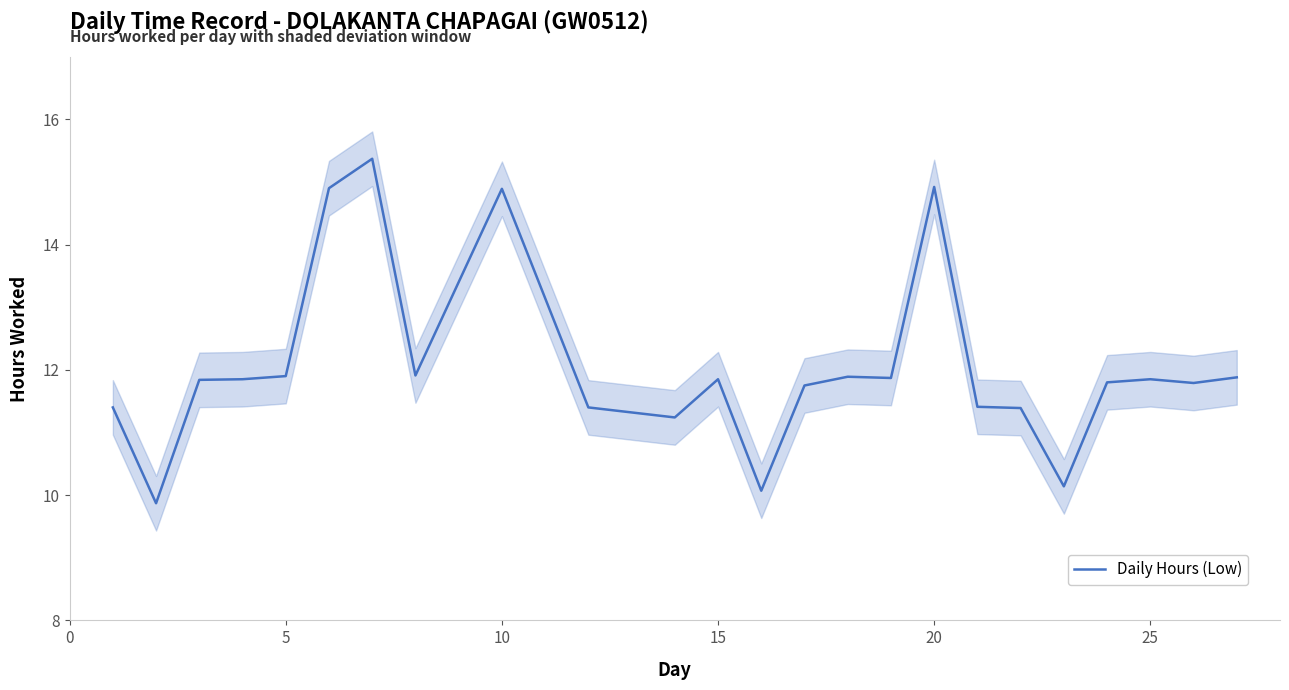

How many lines are shown in the chart?

1